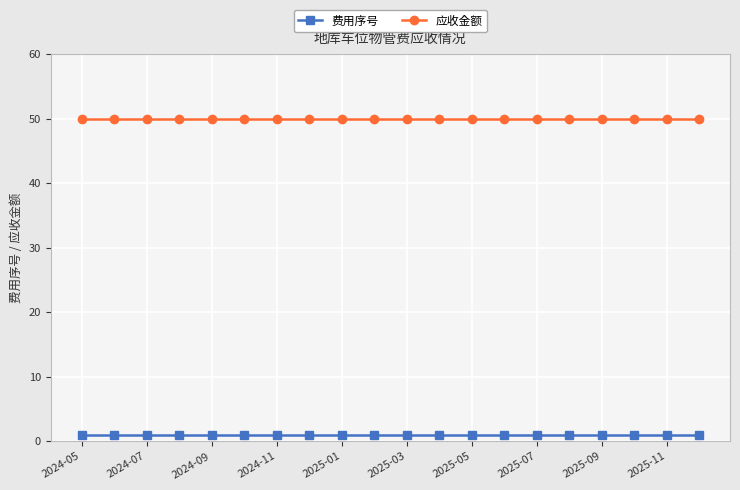

True or false: 费用序号 and 应收金额 cross at least once.

False